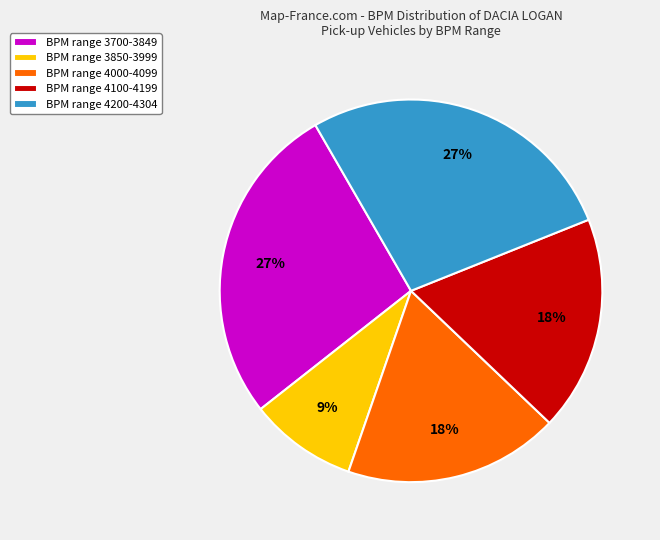

How many segments does this pie chart have?

5